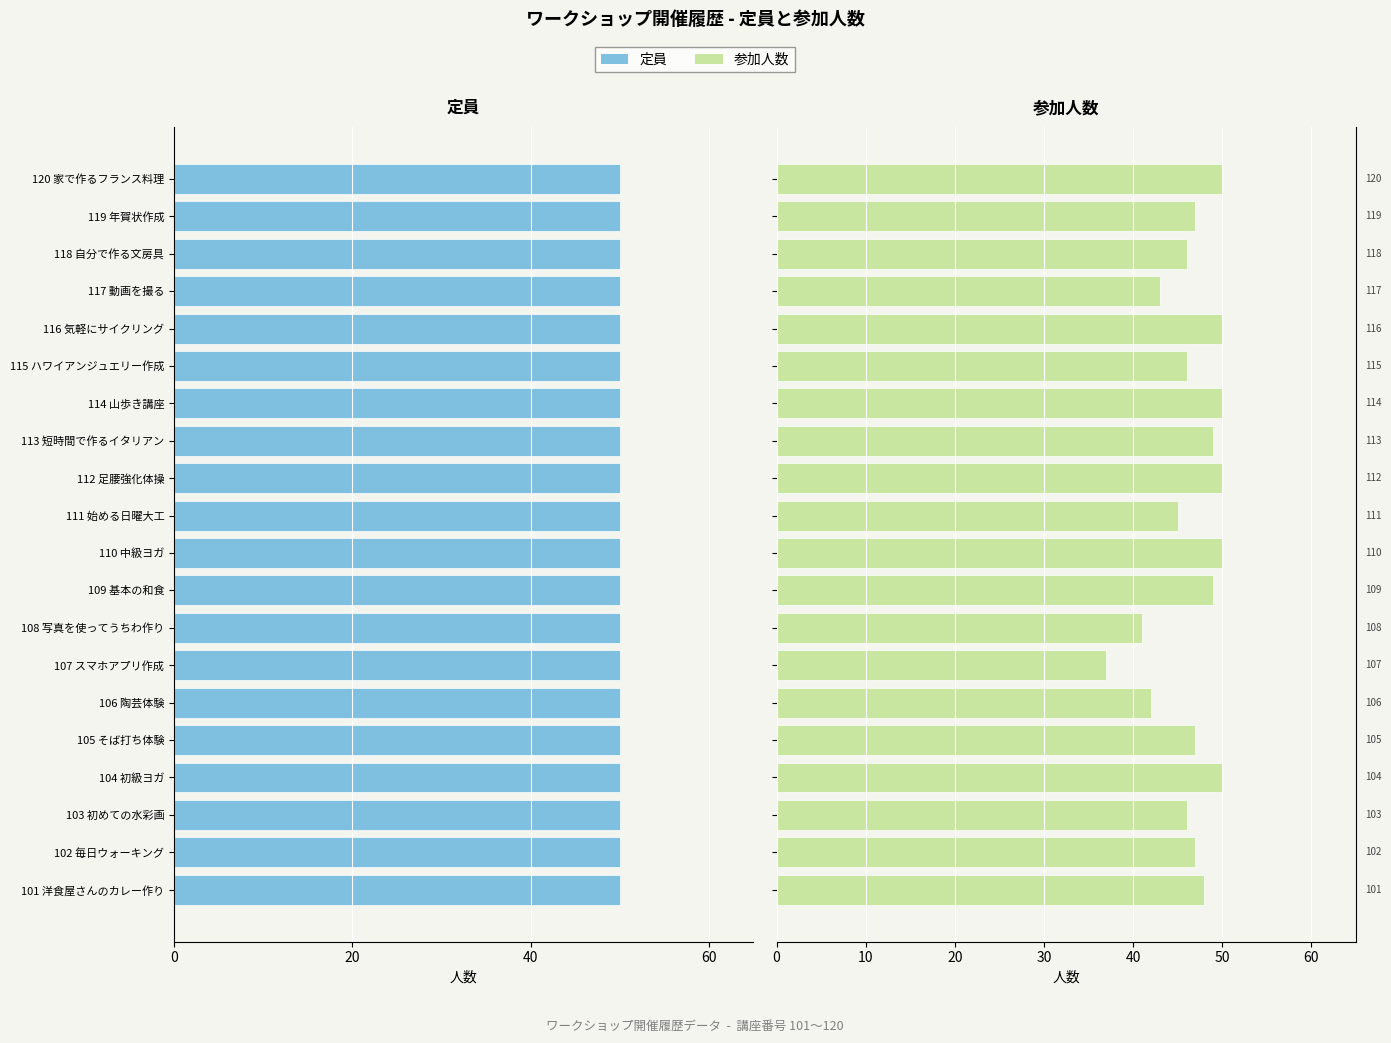

Which series has the largest range (max minus min)?

参加人数